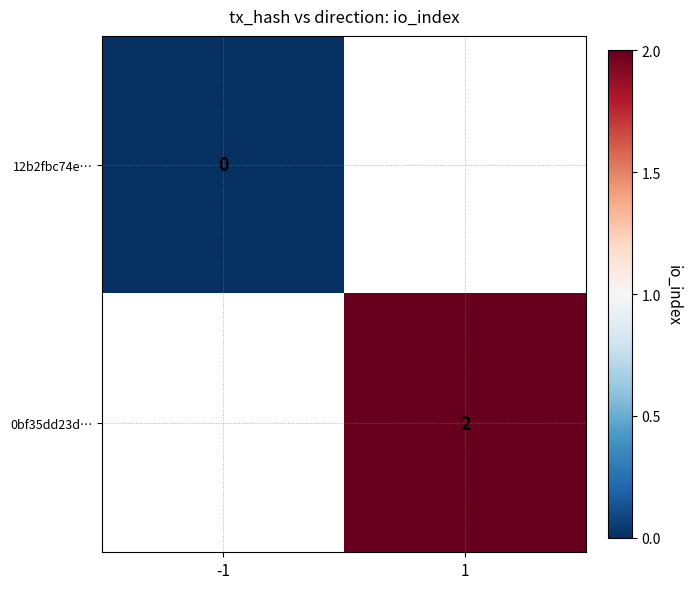

The 0bf35dd23d… series shows 4 at 1. True or false?

False